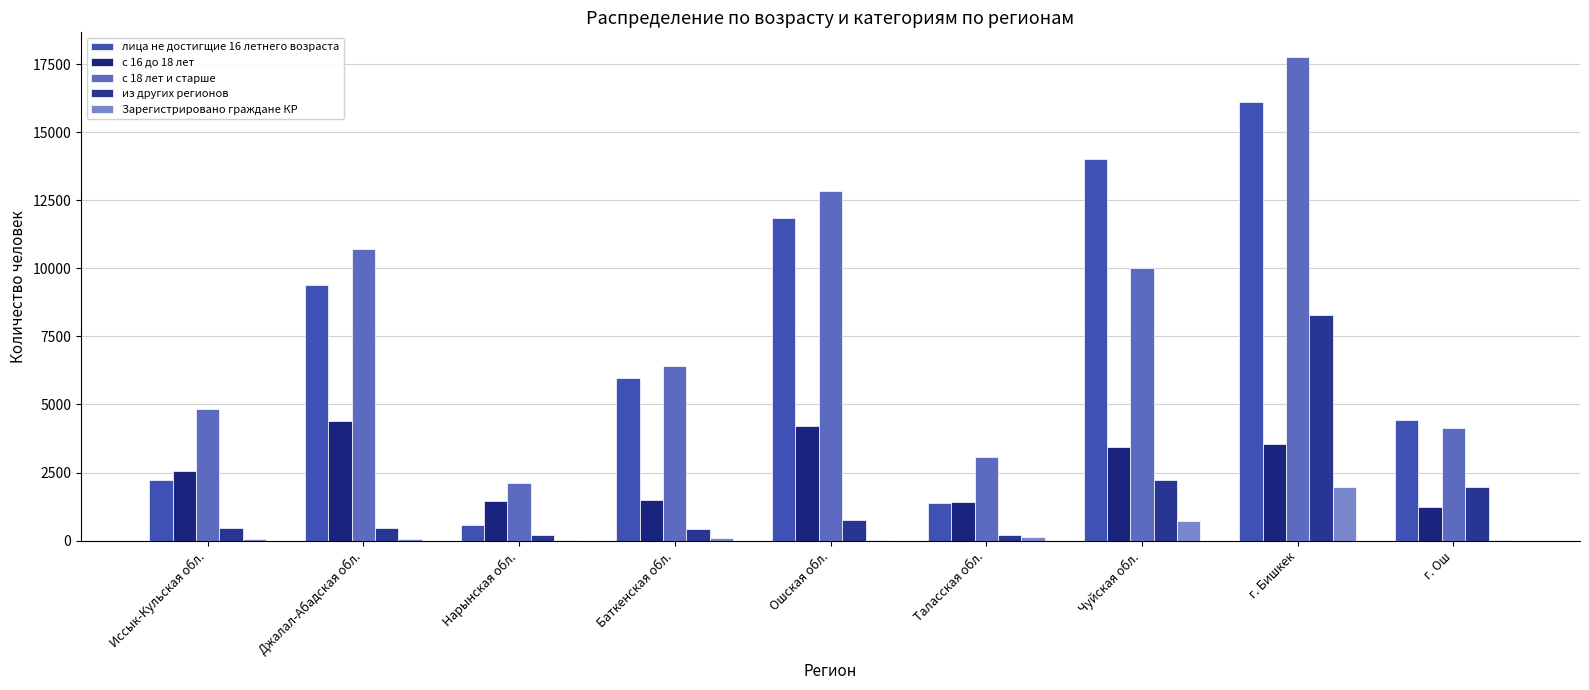

Reading right to left, extract all data points from this chart.

лица не достигщие 16 летнего возраста: г. Ош=4433	г. Бишкек=16101	Чуйская обл.=14023	Таласская обл.=1373	Ошская обл.=11834	Баткенская обл.=5986	Нарынская обл.=564	Джалал-Абадская обл.=9373	Иссык-Кульская обл.=2215
с 16 до 18 лет: г. Ош=1241	г. Бишкек=3549	Чуйская обл.=3448	Таласская обл.=1424	Ошская обл.=4213	Баткенская обл.=1474	Нарынская обл.=1443	Джалал-Абадская обл.=4383	Иссык-Кульская обл.=2571
с 18 лет и старше: г. Ош=4130	г. Бишкек=17775	Чуйская обл.=10004	Таласская обл.=3088	Ошская обл.=12829	Баткенская обл.=6410	Нарынская обл.=2111	Джалал-Абадская обл.=10694	Иссык-Кульская обл.=4837
из других регионов: г. Ош=1972	г. Бишкек=8288	Чуйская обл.=2222	Таласская обл.=194	Ошская обл.=760	Баткенская обл.=427	Нарынская обл.=222	Джалал-Абадская обл.=469	Иссык-Кульская обл.=471
Зарегистрировано граждане КР: г. Ош=23	г. Бишкек=1971	Чуйская обл.=705	Таласская обл.=116	Ошская обл.=34	Баткенская обл.=104	Нарынская обл.=24	Джалал-Абадская обл.=61	Иссык-Кульская обл.=68